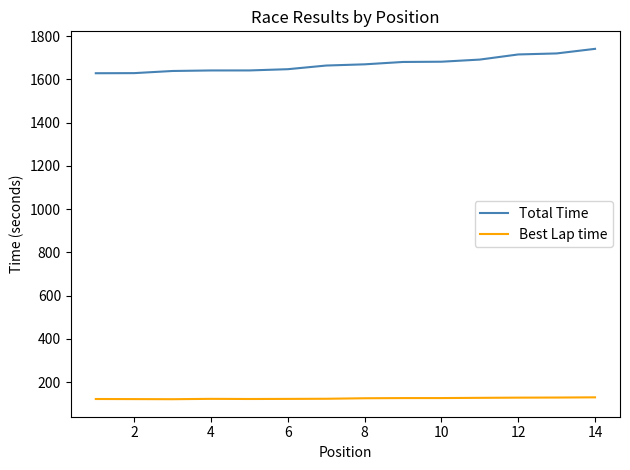

What is the sum of all Best Lap time values?

1746.9